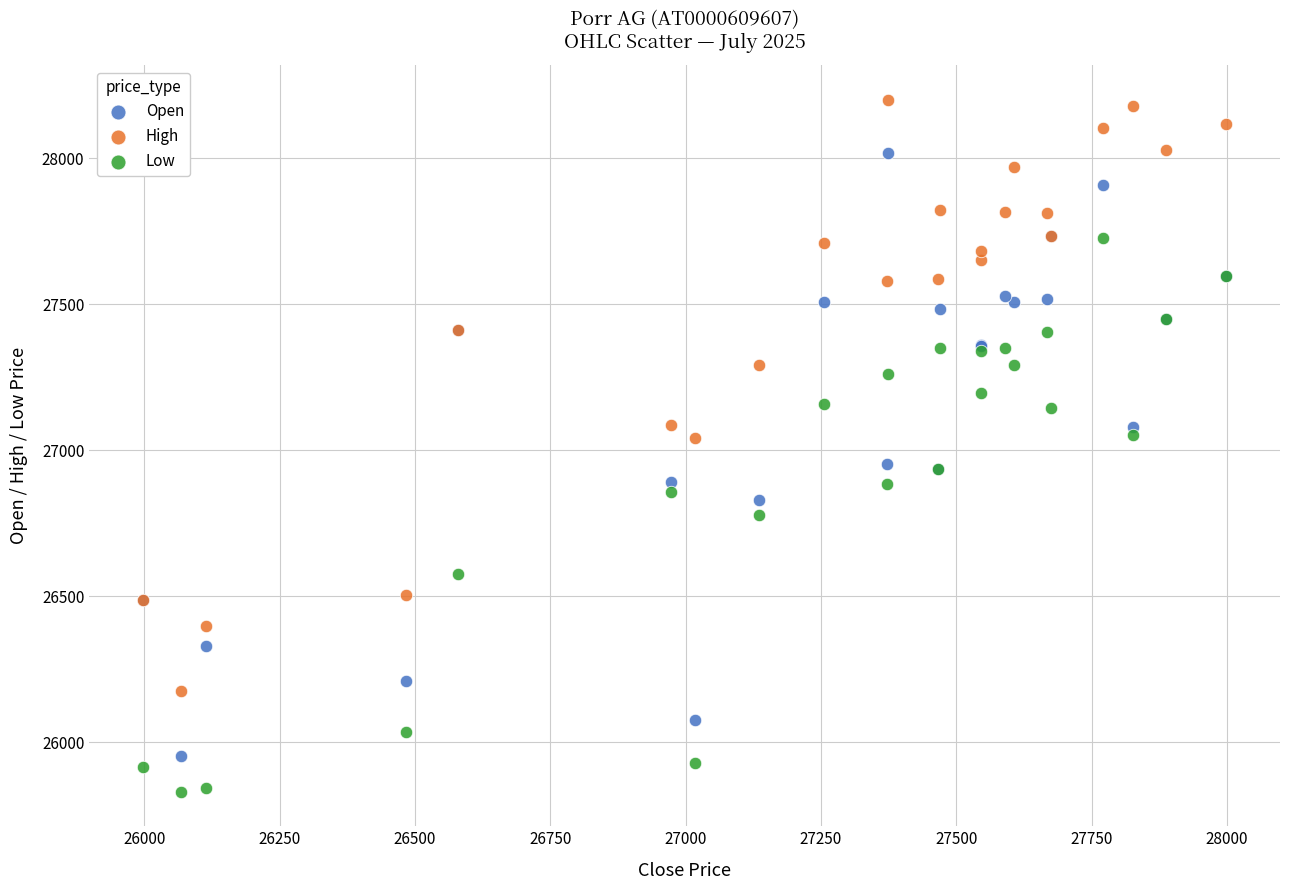

Which series reaches the maximum Y coordinate?

High